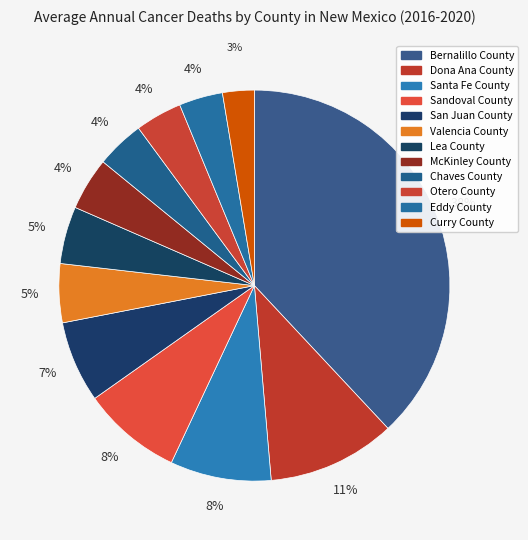

What is the change in value from Sandoval County to Curry County?

-45